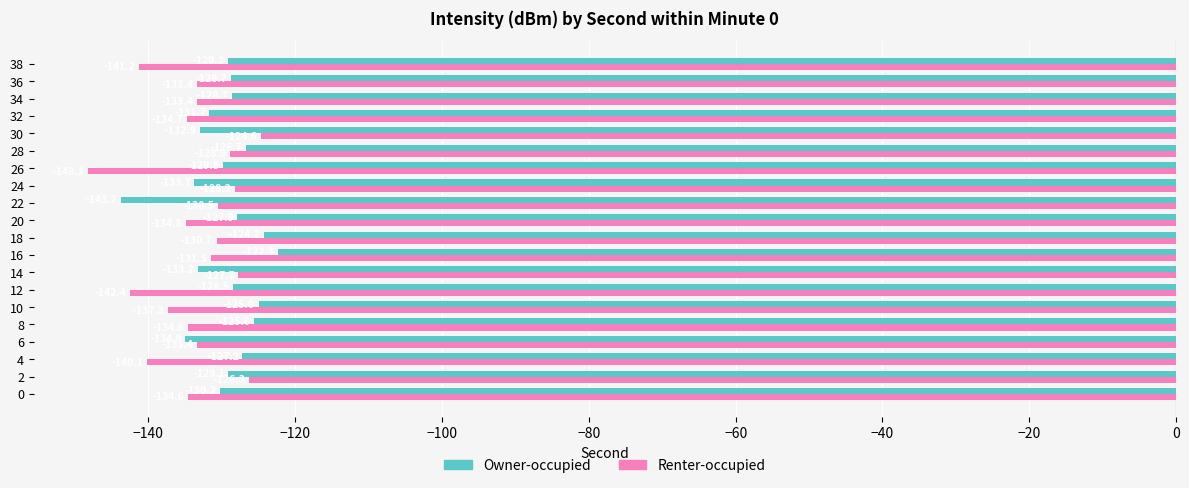

At 24, list the series in order from largest to smallest.

Renter-occupied, Owner-occupied